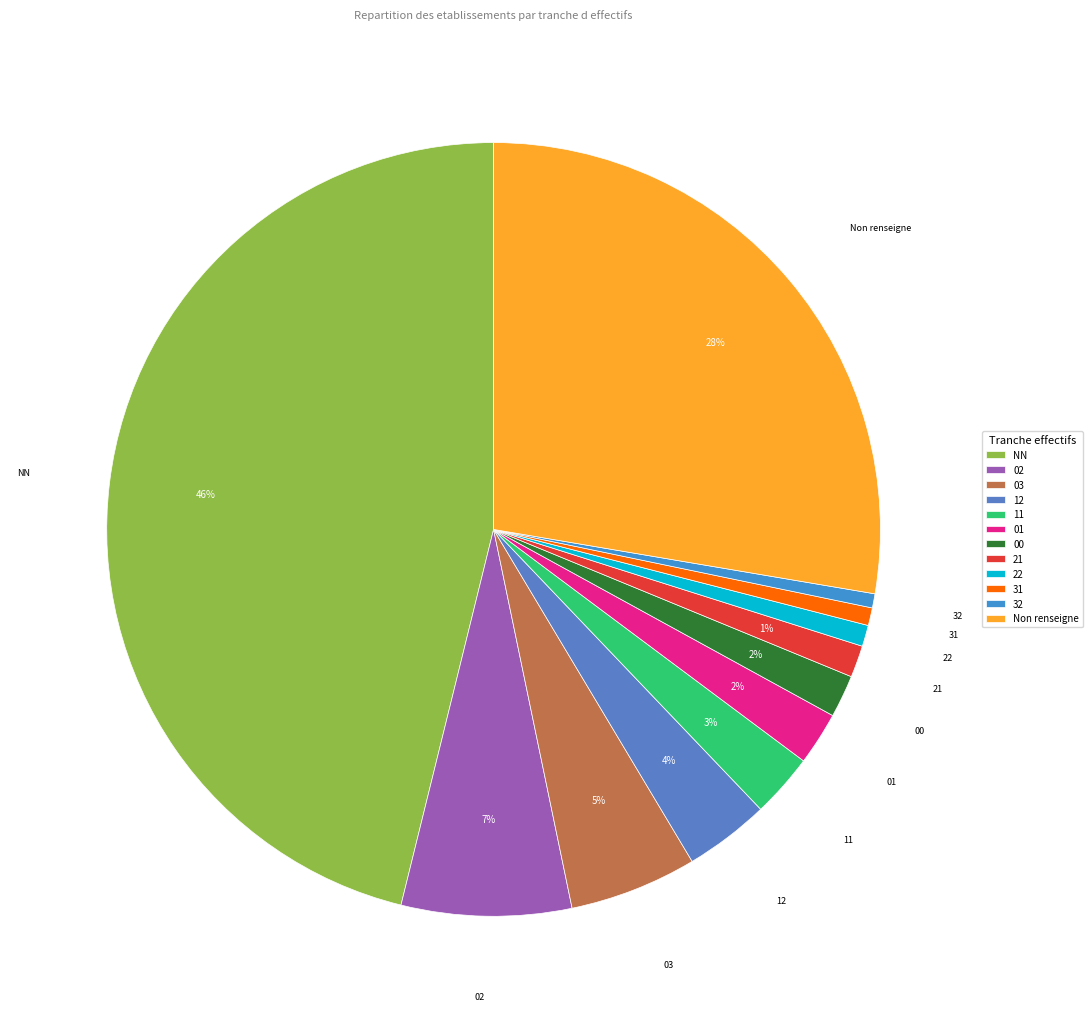

Is it true that 01 is 2% of the pie?

True